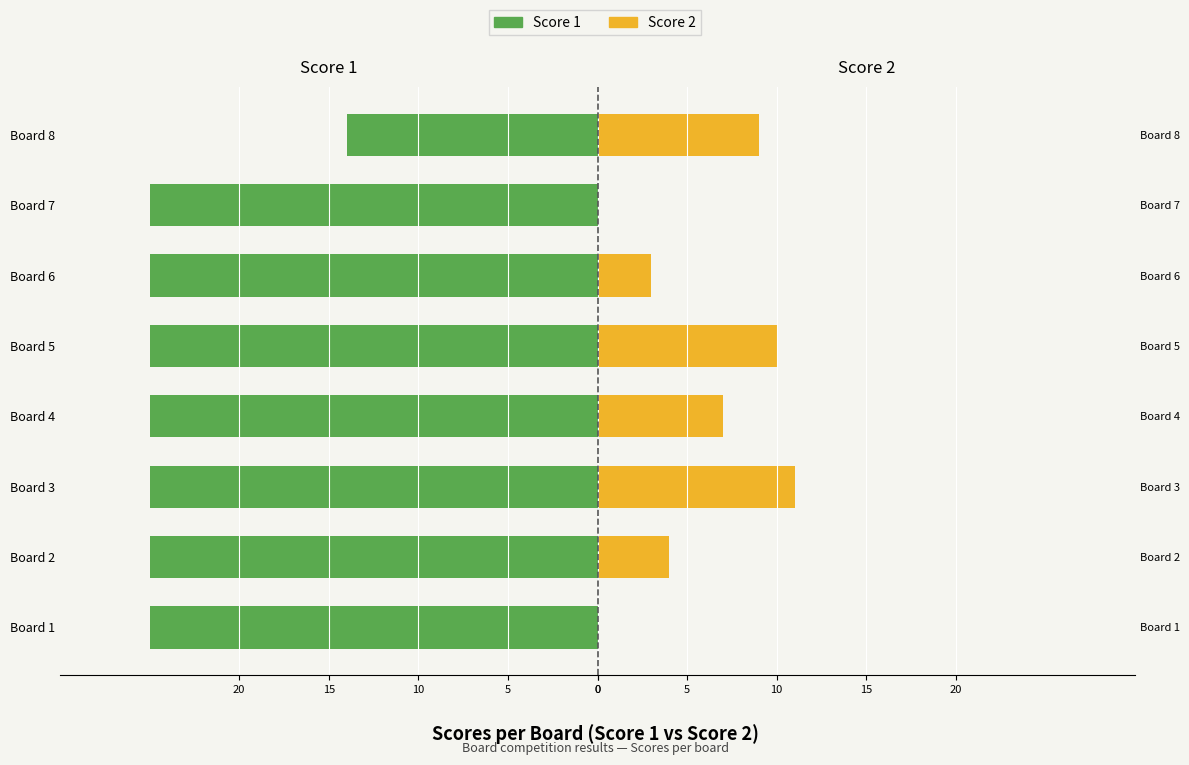

How many groups of bars are there?

8